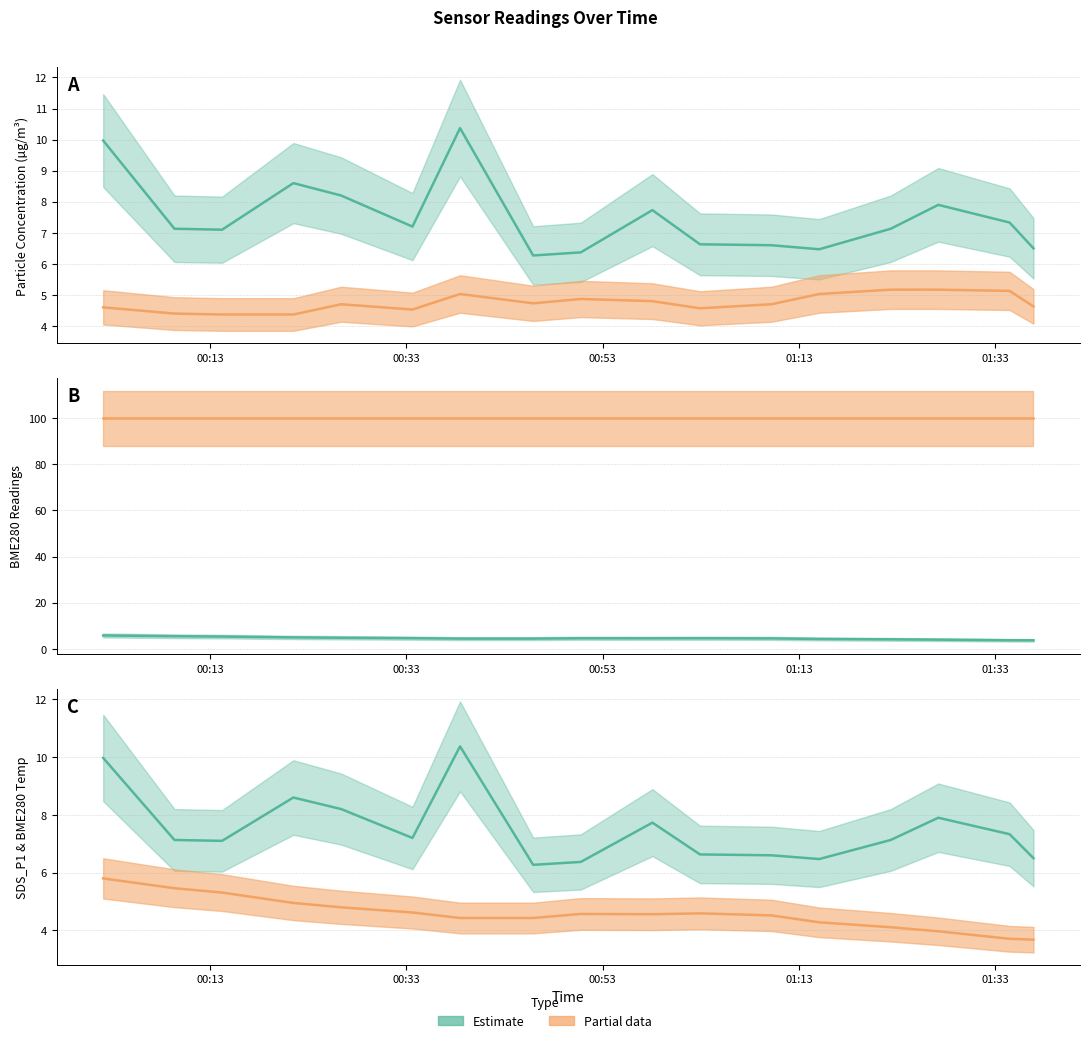

What is the label of the 2nd point from the left?

00:33